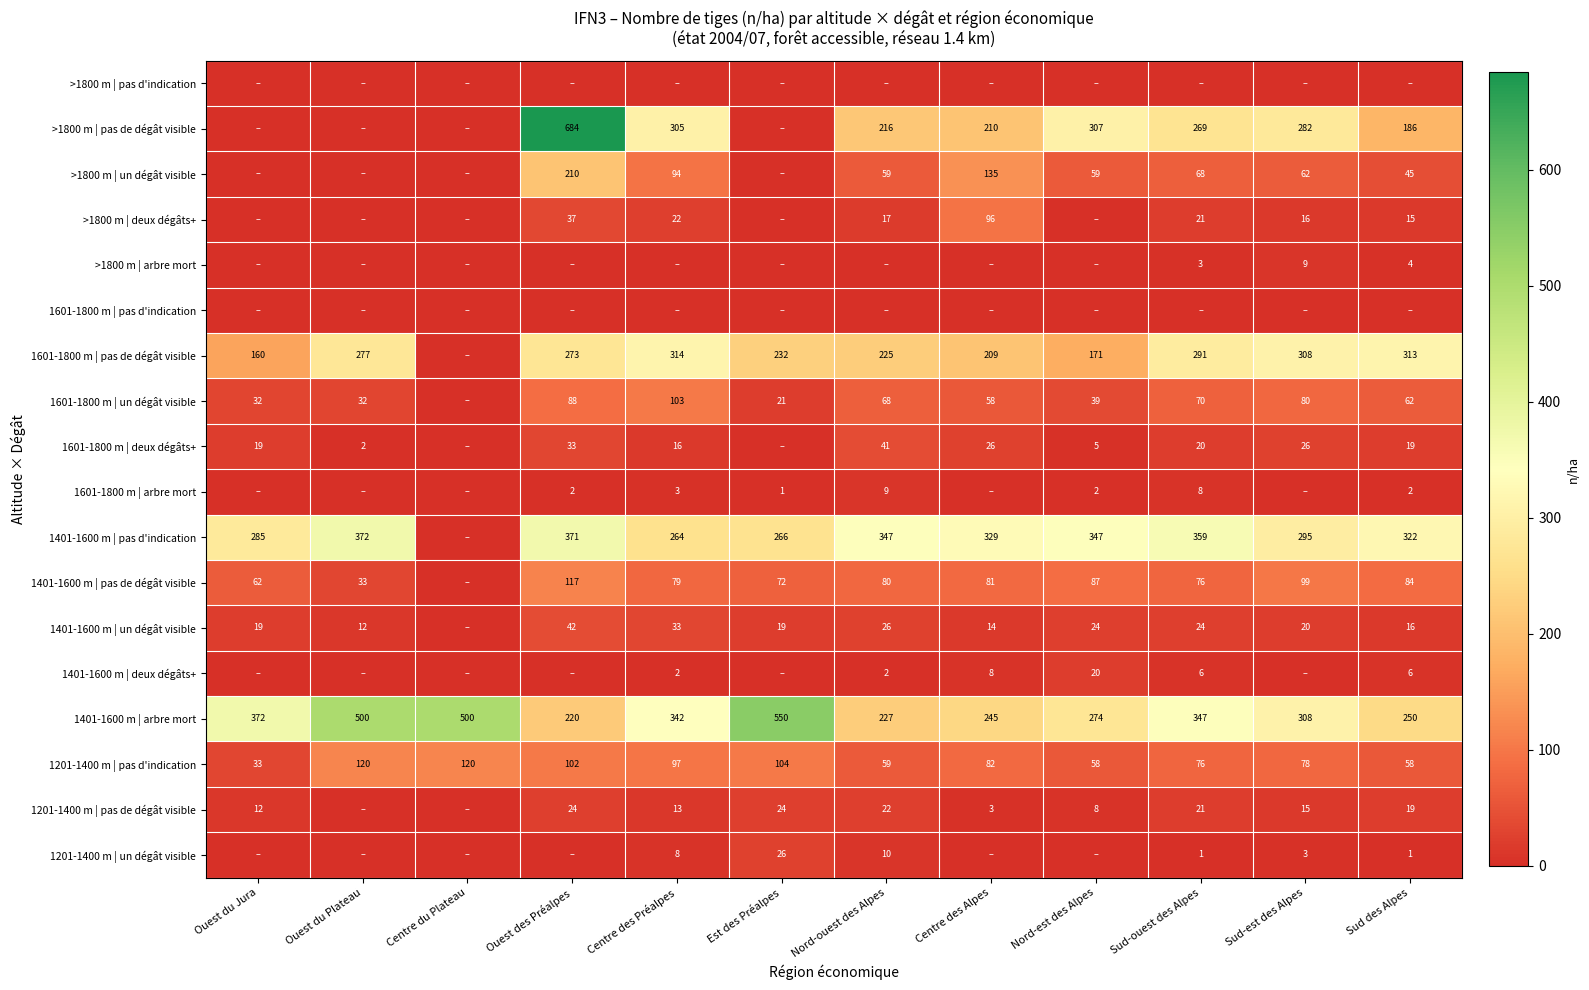

True or false: 1401-1600 m | un dégât visible has a value of 22 at Sud des Alpes.

False